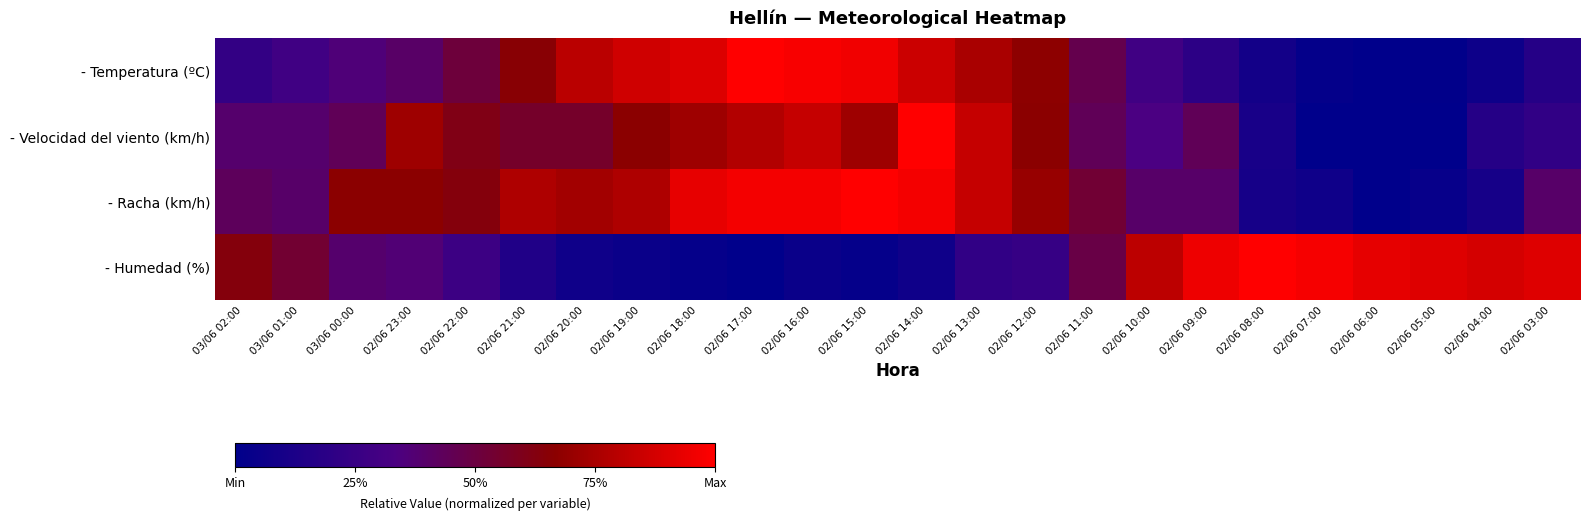

What is the difference between the highest and lowest values at 02/06 11:00?

0.1